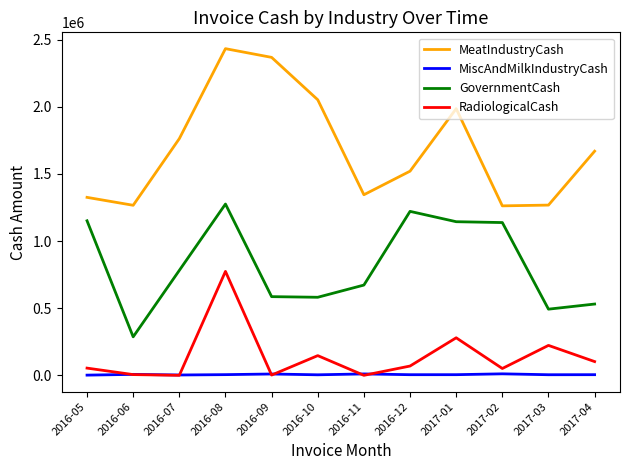

Which series has the largest range (max minus min)?

MeatIndustryCash